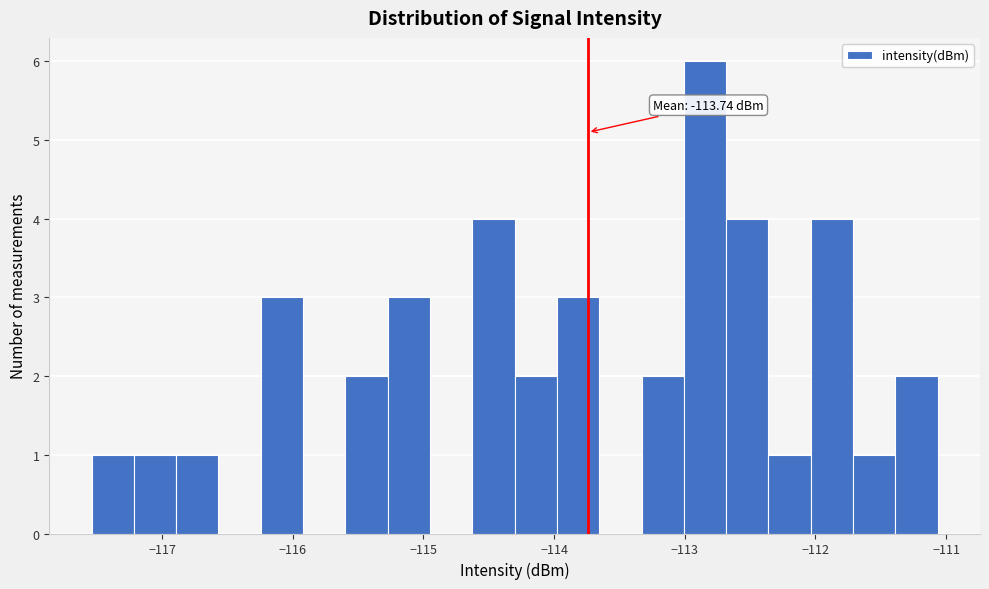

Around what value on the x-axis is the tallest bar? Give the approximate position of its centre, as read against the axis.

-112.8